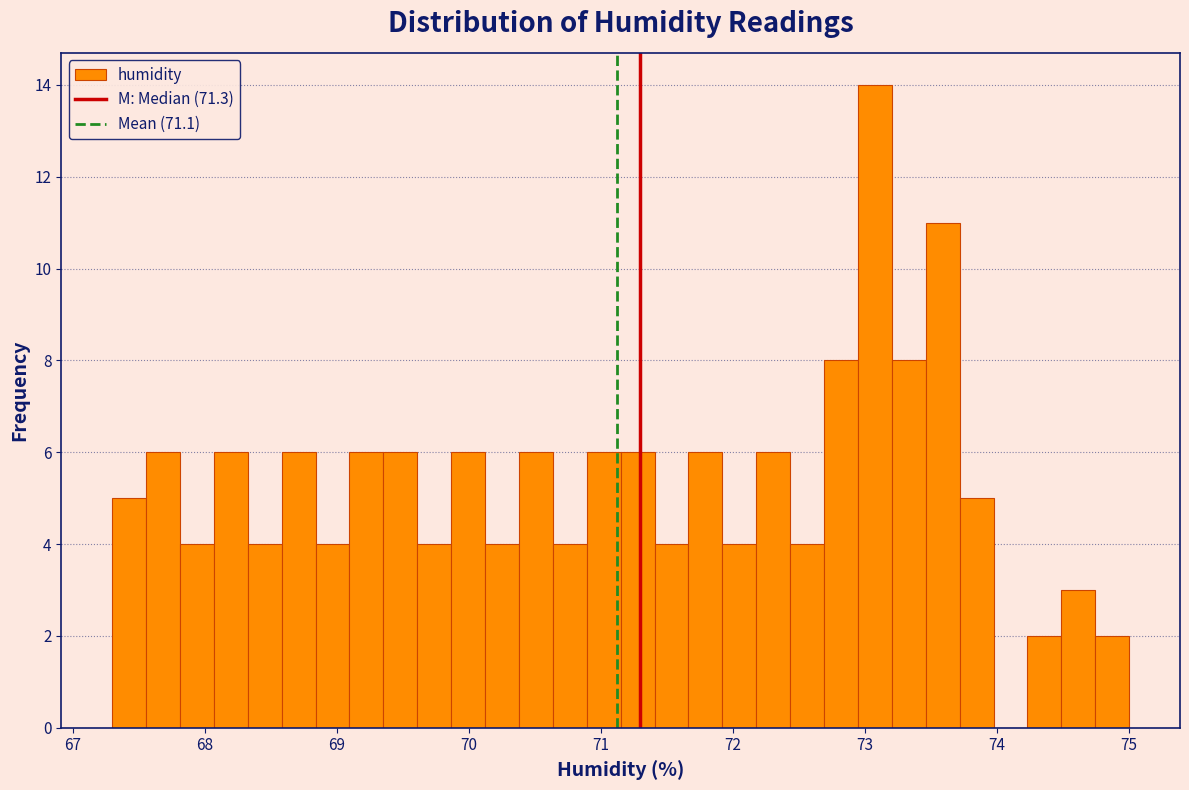

Read against the x-axis, roughly where is the centre of the tallest bar?

73.1